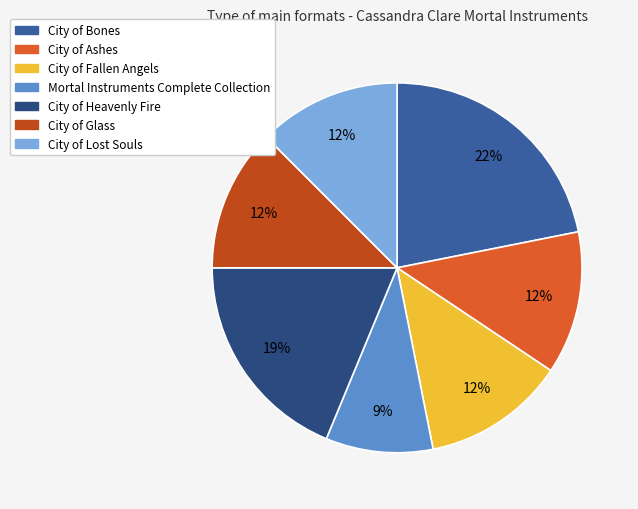

How many segments does this pie chart have?

7